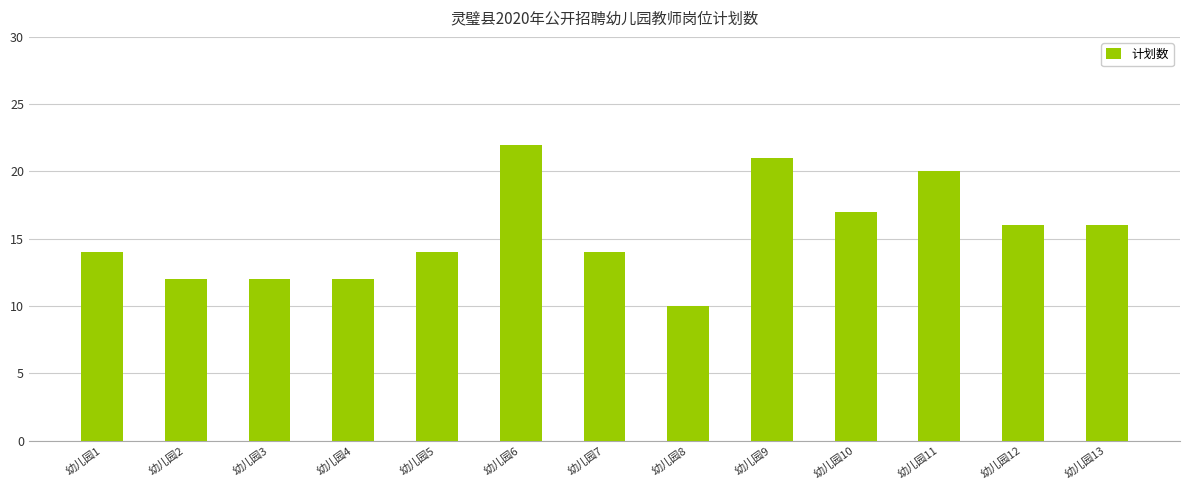

Reading right to left, list all the values displayed in this chart.

幼儿园13=16	幼儿园12=16	幼儿园11=20	幼儿园10=17	幼儿园9=21	幼儿园8=10	幼儿园7=14	幼儿园6=22	幼儿园5=14	幼儿园4=12	幼儿园3=12	幼儿园2=12	幼儿园1=14